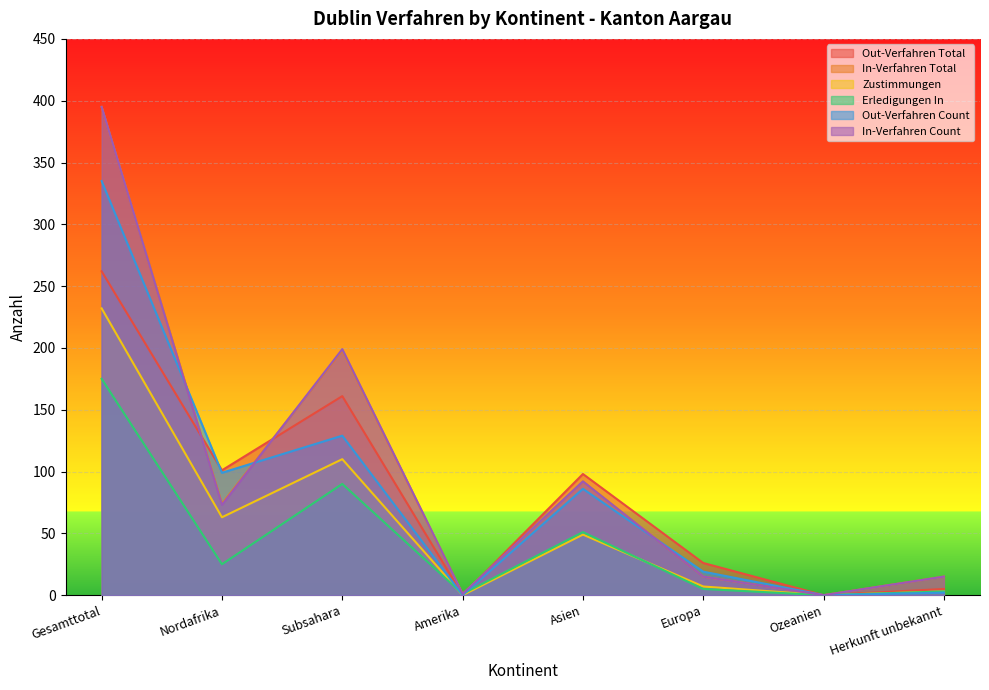

How many lines are shown in the chart?

6